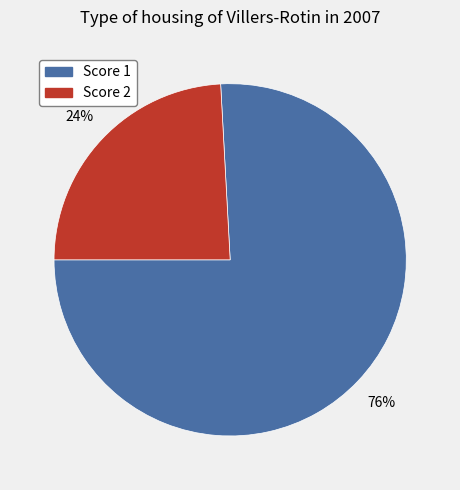

Which category has the biggest portion of the pie?

Score 1